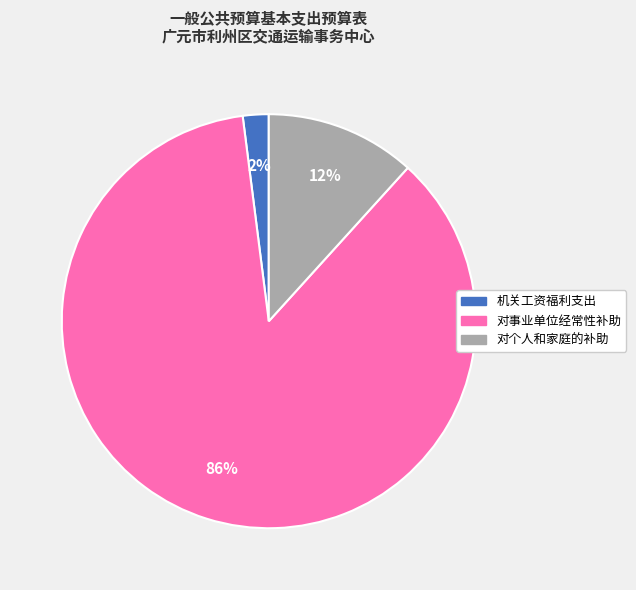

What percentage is the 对事业单位经常性补助 slice, to the nearest percent?

86%